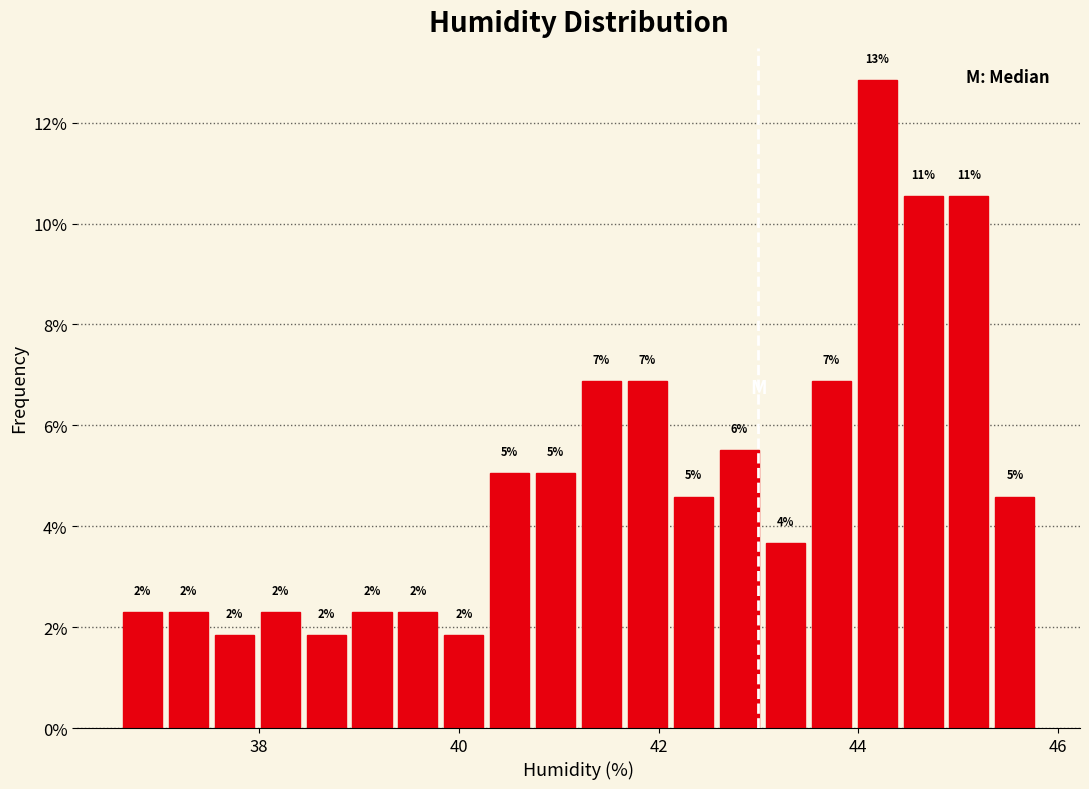

Around what value on the x-axis is the tallest bar? Give the approximate position of its centre, as read against the axis.

44.2